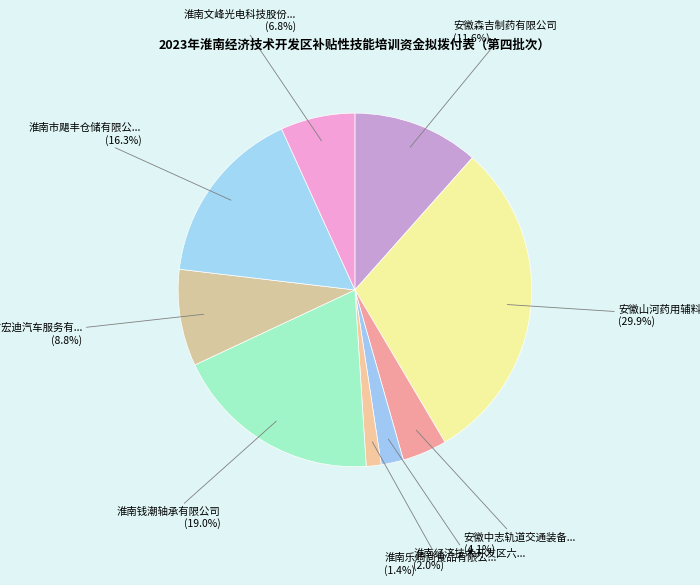

Count the number of slices in the pie.

9